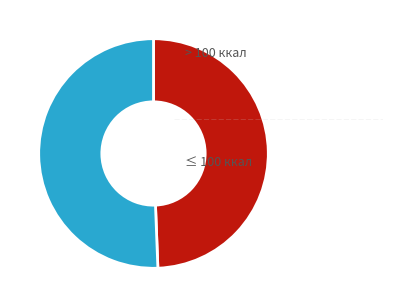

Is there any slice that represents more than half of the pie?

Yes